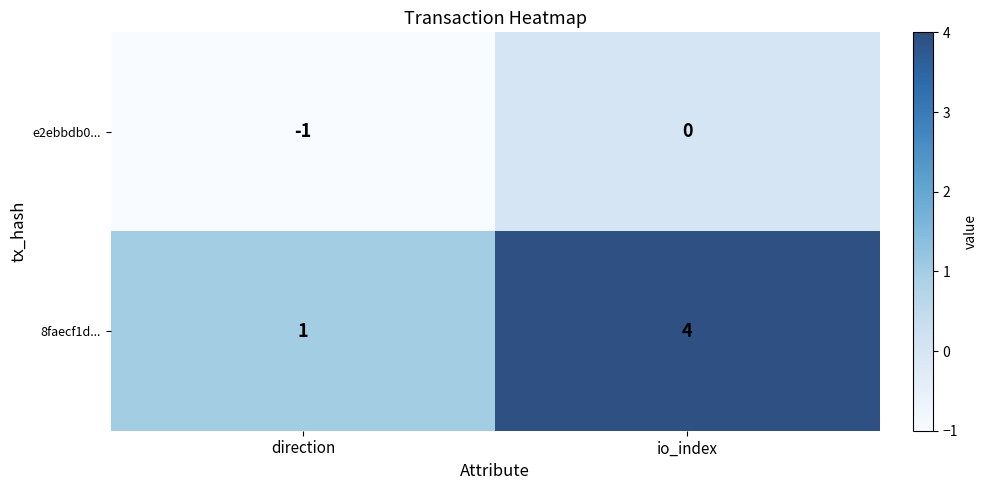

Which series has the largest total across all categories?

8faecf1d...